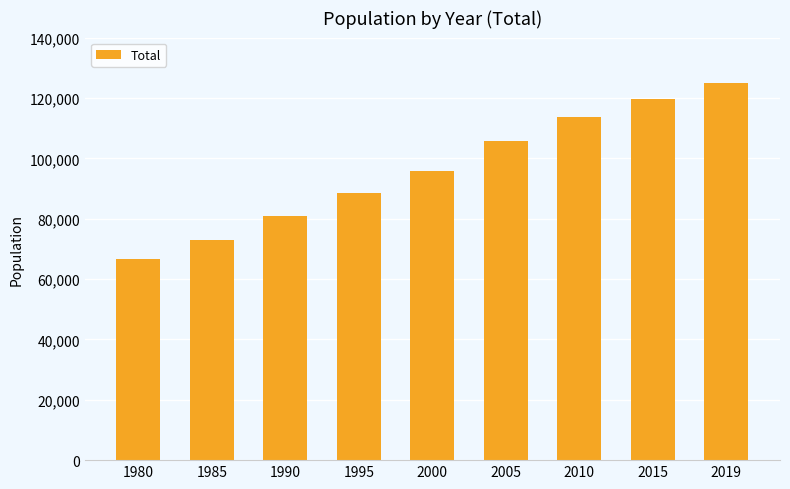

Between 2005 and 2019, which is larger?

2019